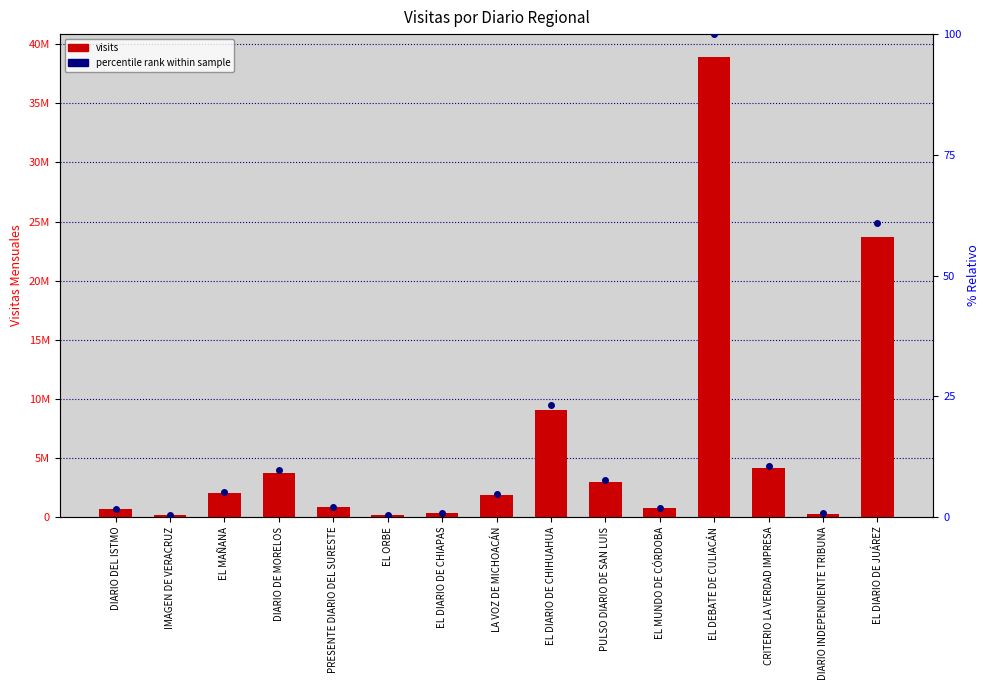

What is the average value of the percentile rank series?

15.3